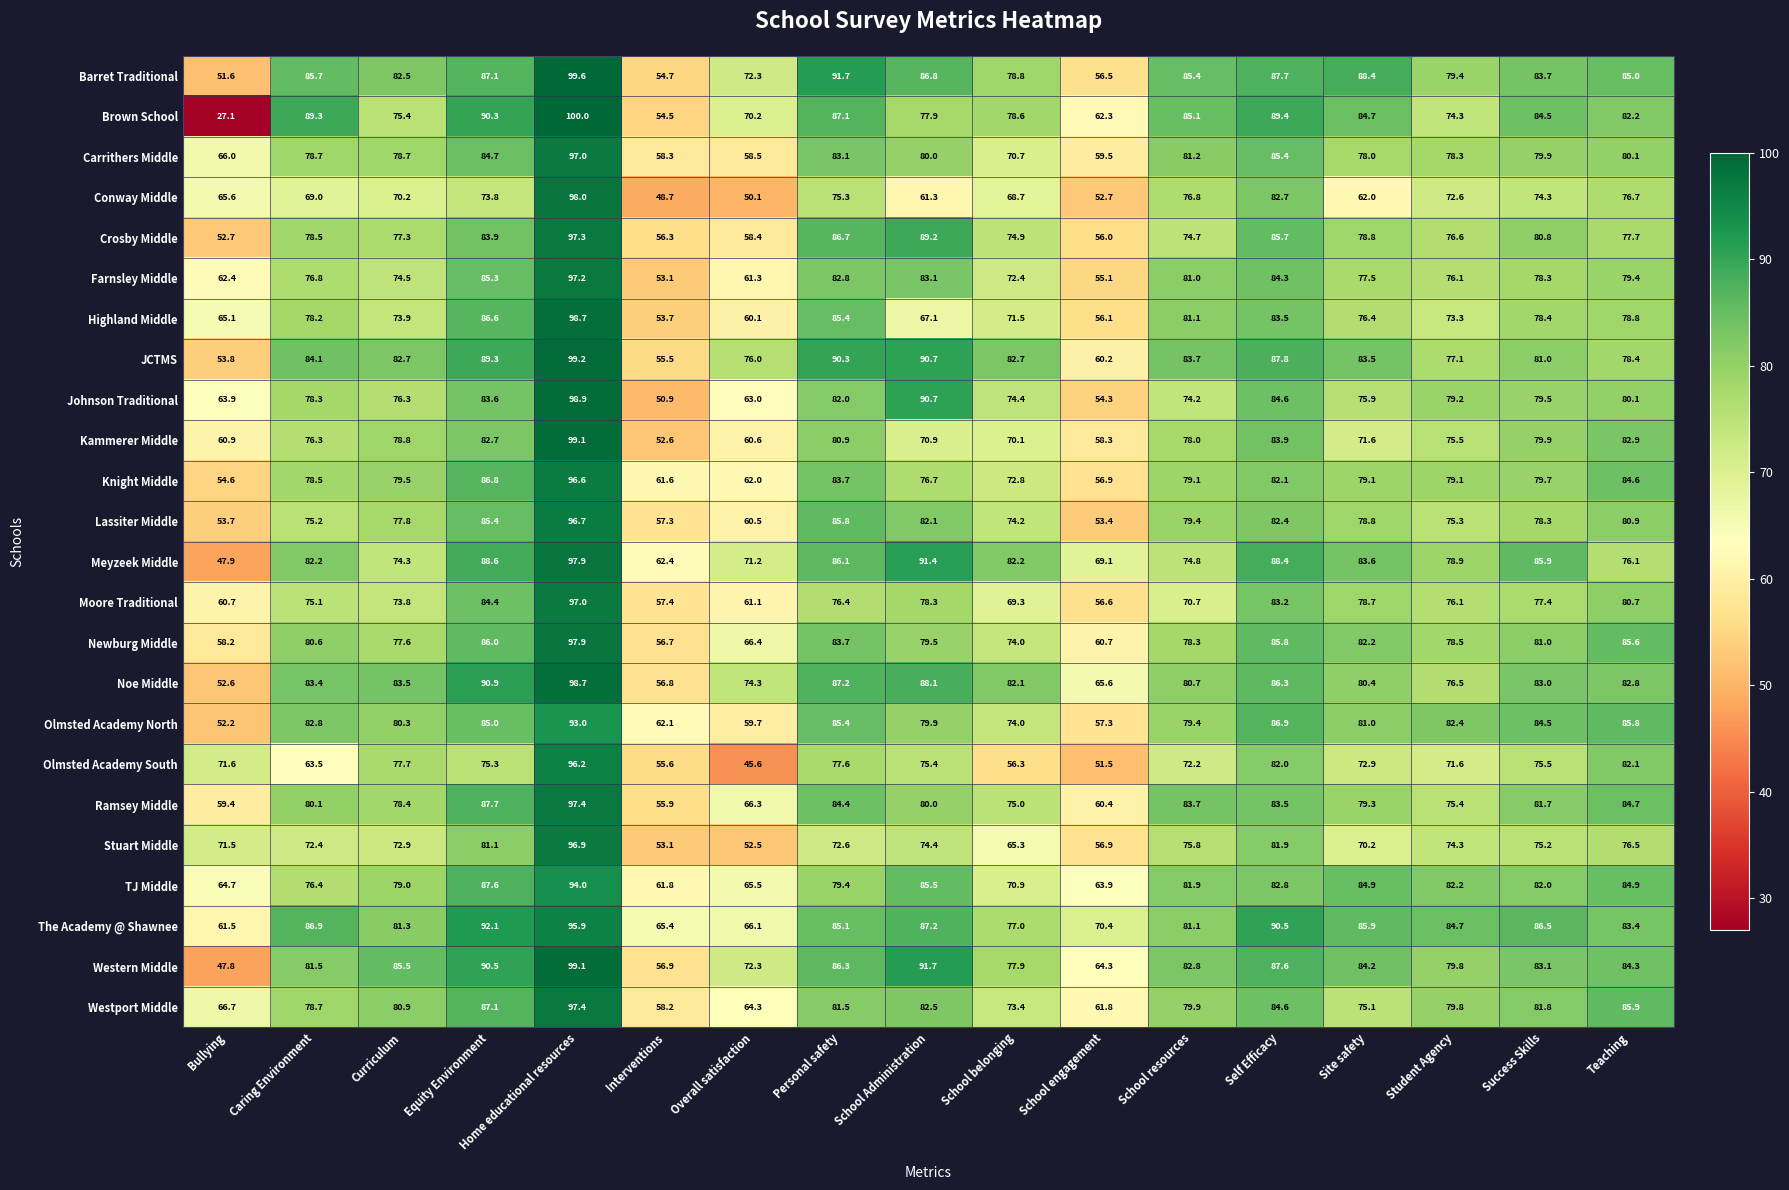

Which series has the largest range (max minus min)?

Brown School